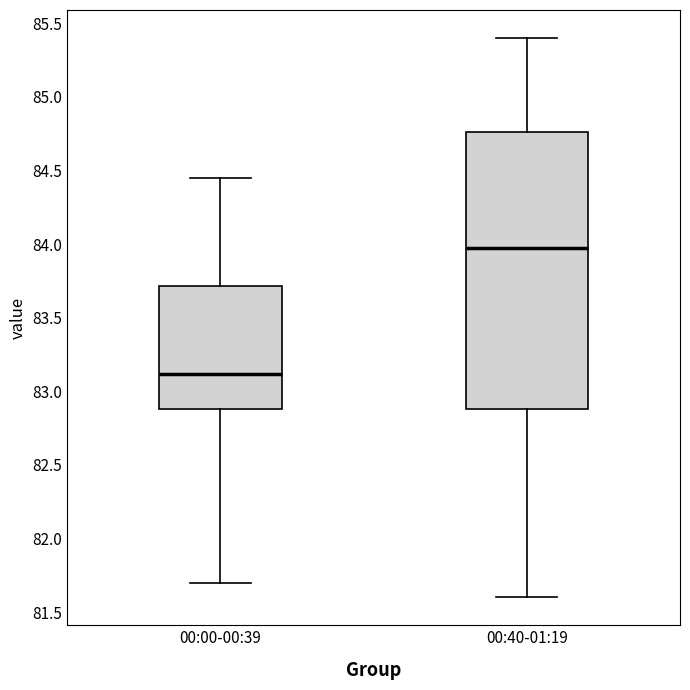

Comparing the boxes themselves (not the whiskers), which one is the tallest?

00:40-01:19